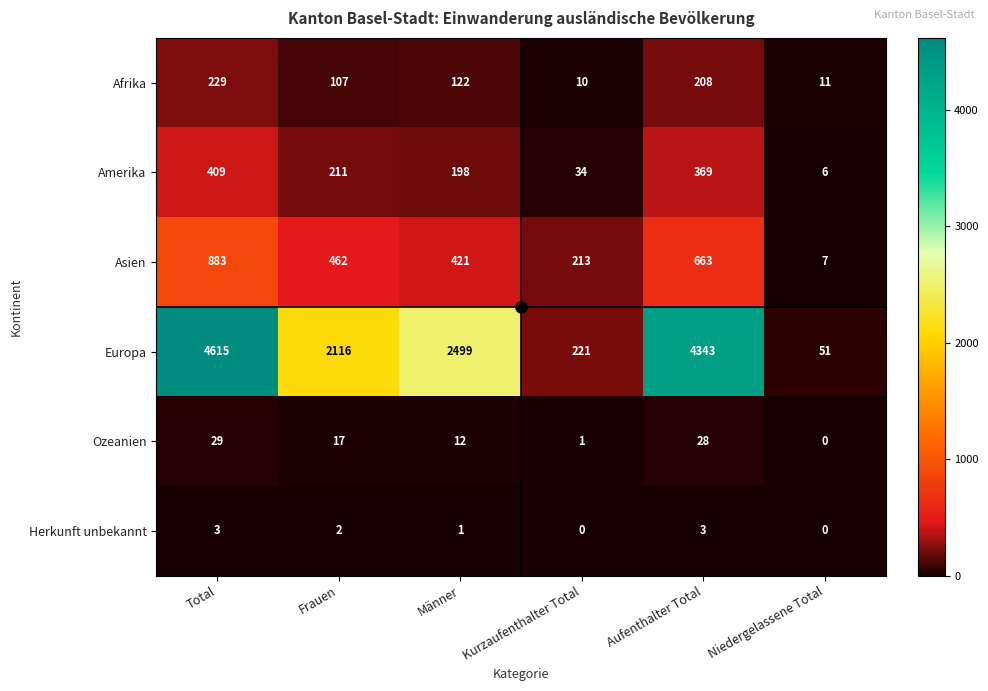

At how many categories does at least one series exceed 82?

5